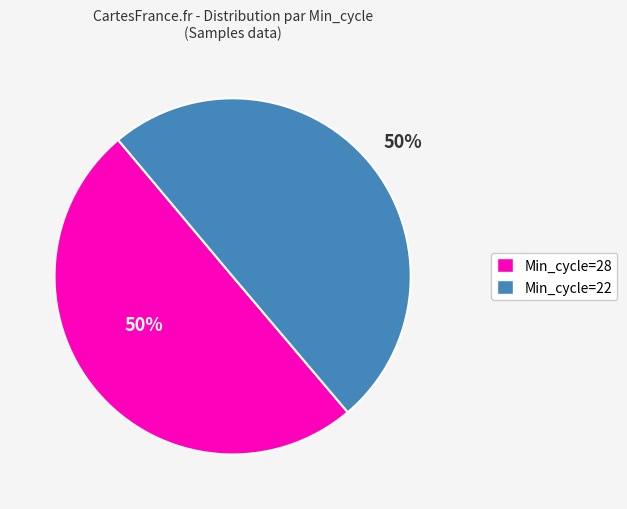

To the nearest percent, what is the average slice percentage?

50%